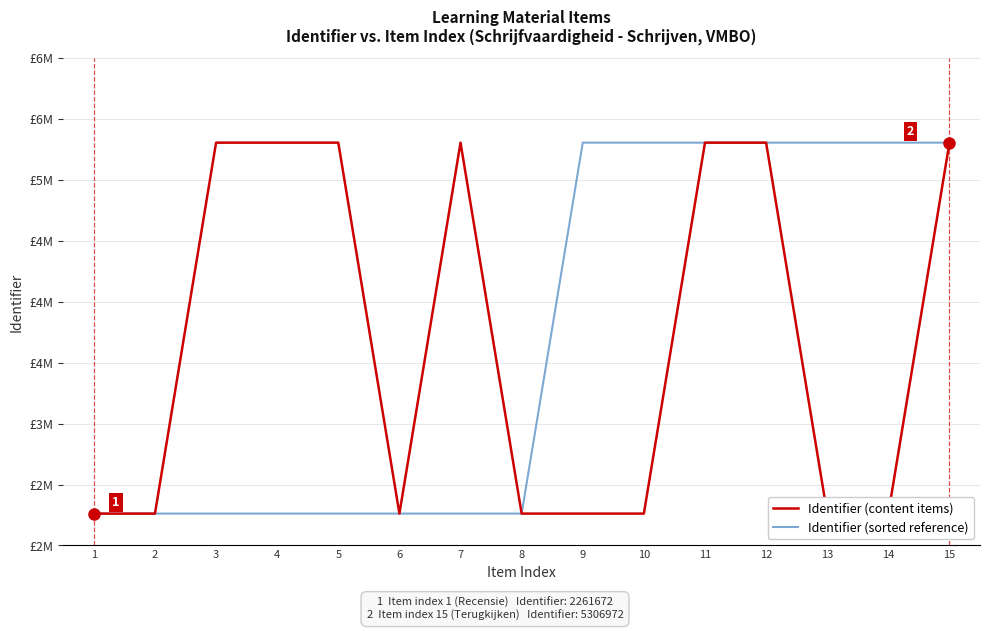

What are all the series names shown in the legend?

Identifier (content items), Identifier (sorted reference)